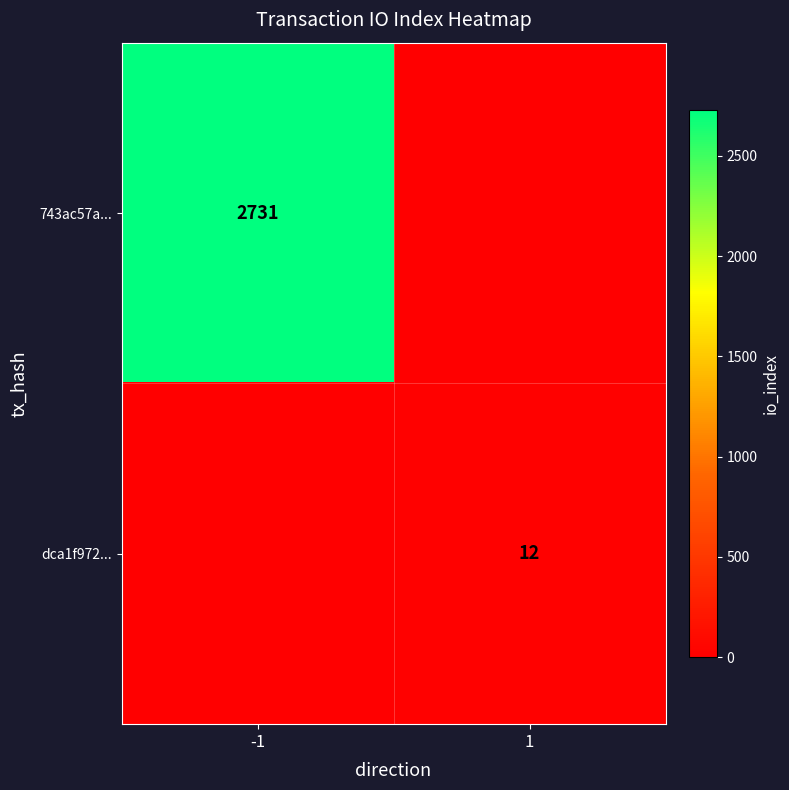

The value of dca1f972... at 1 is 12. True or false?

True